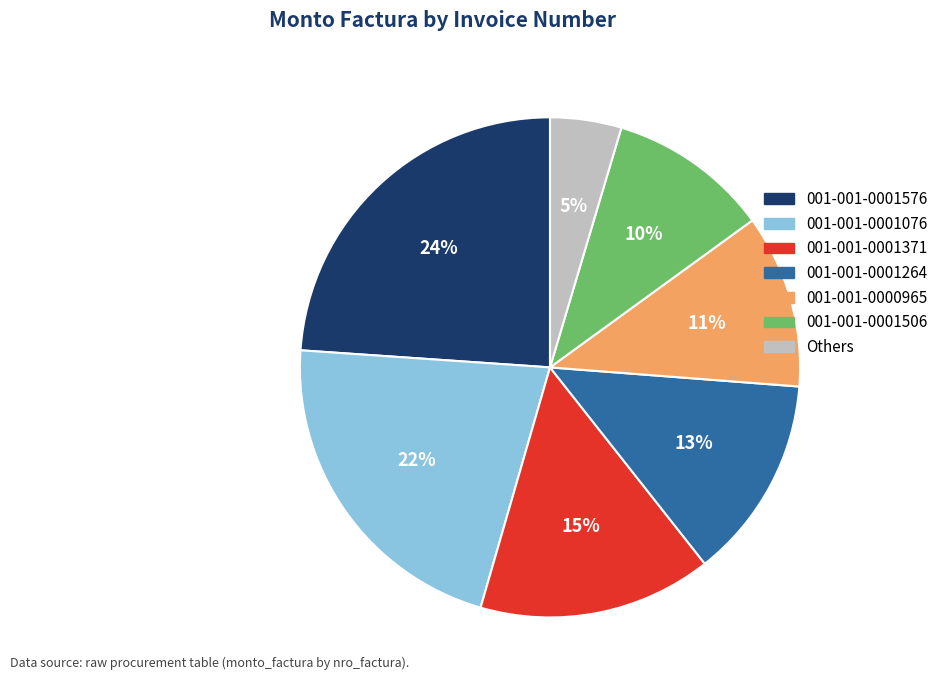

To the nearest percent, what is the difference between the largest and smallest slice percentages?

19%